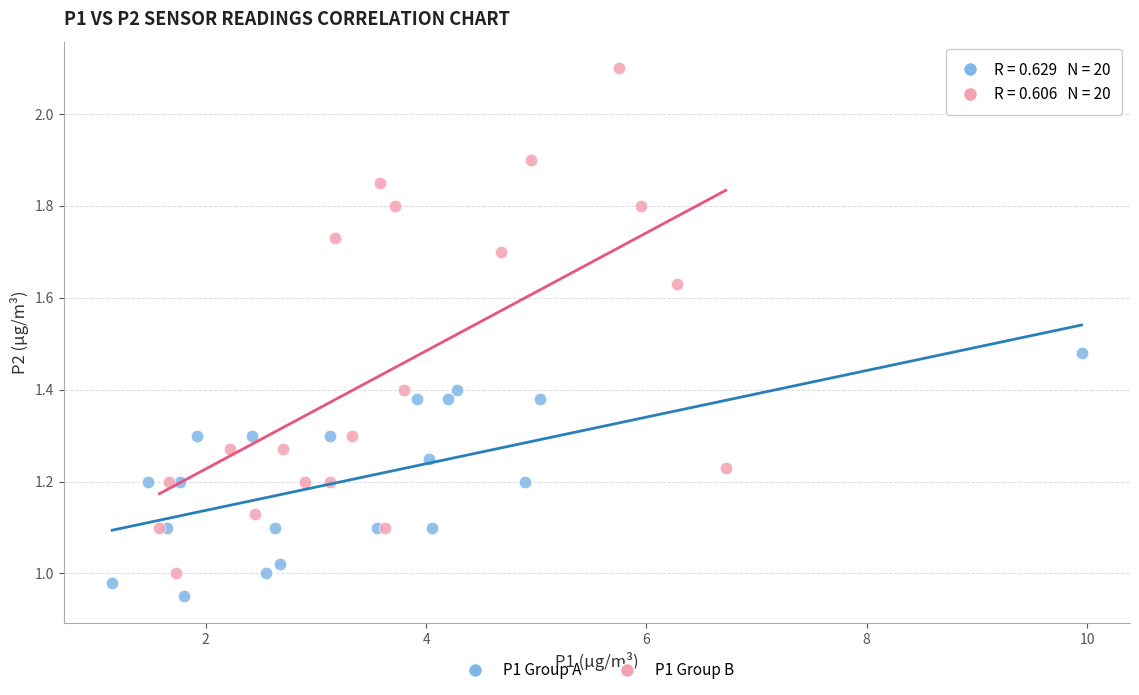

Which series contains the highest Y value?

P1 Group B